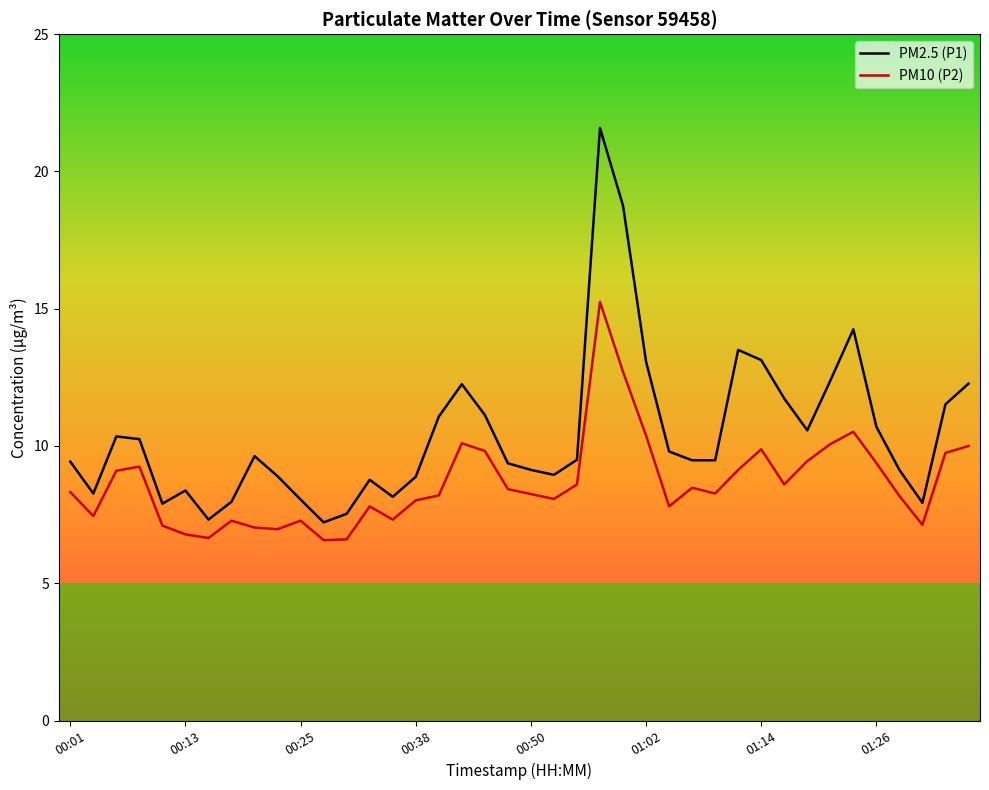

How many distinct data groups are displayed?

2